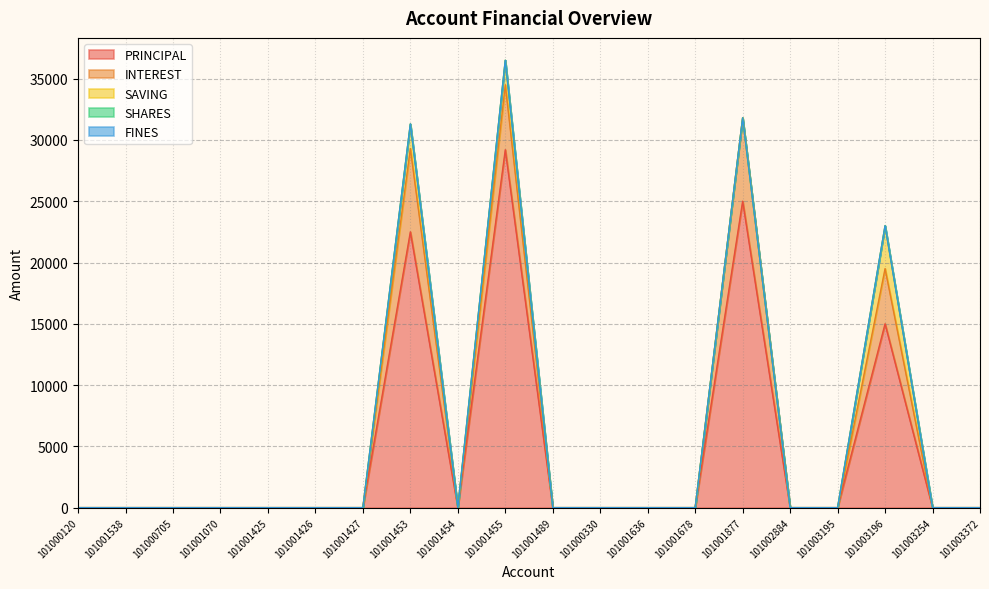

In PRINCIPAL, how many points are lower than both neighbors (excluding endpoints)?

1